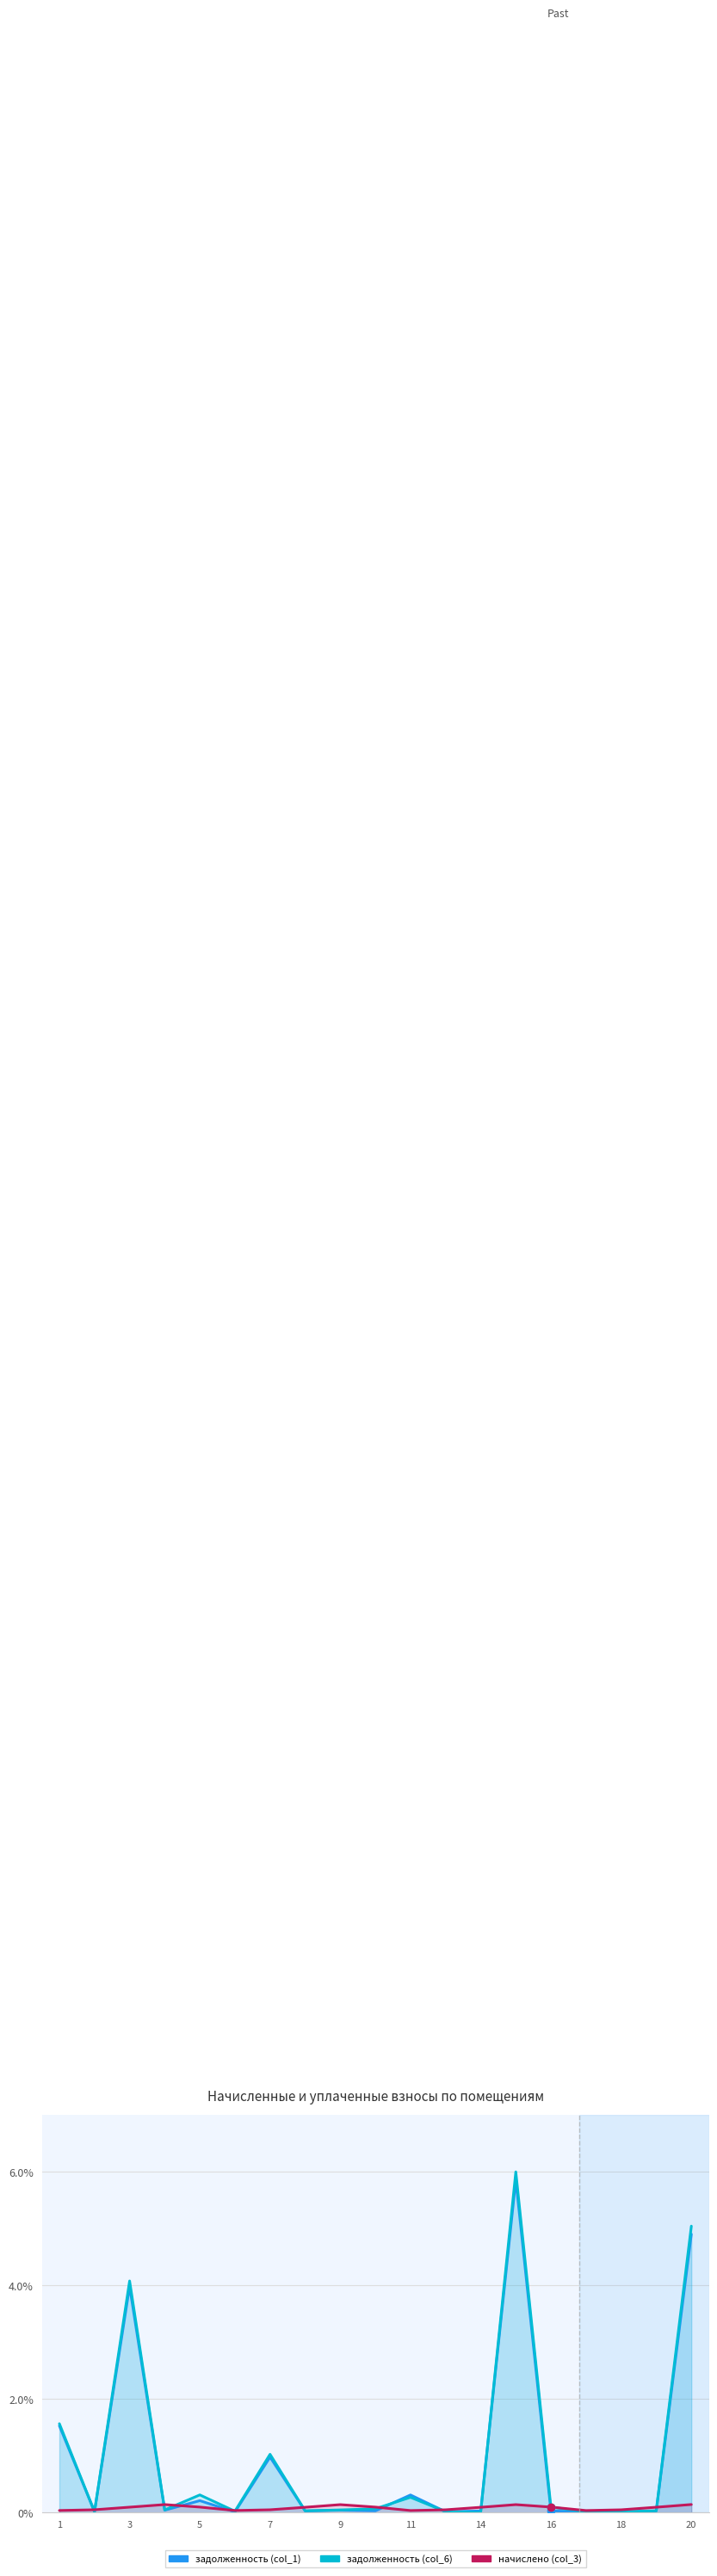

How many values in задолженность (col_1) are above zero?

18